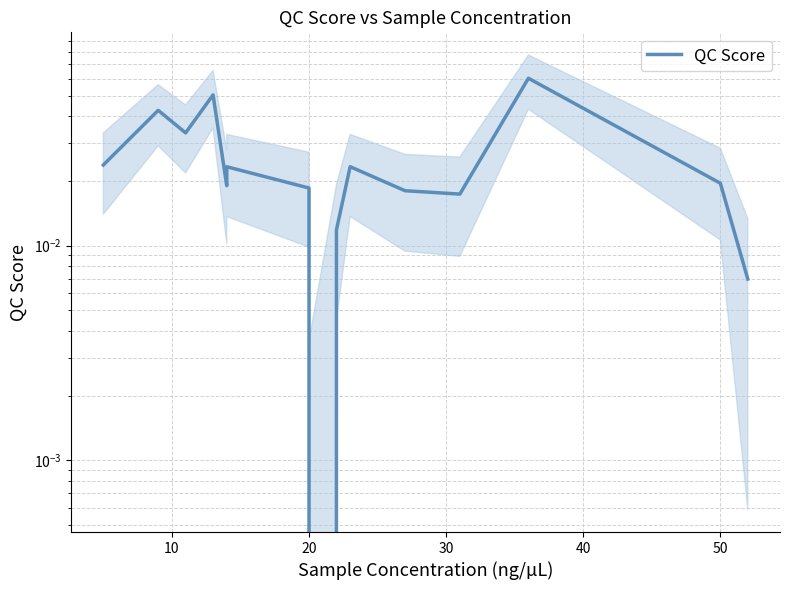

How many lines are shown in the chart?

1